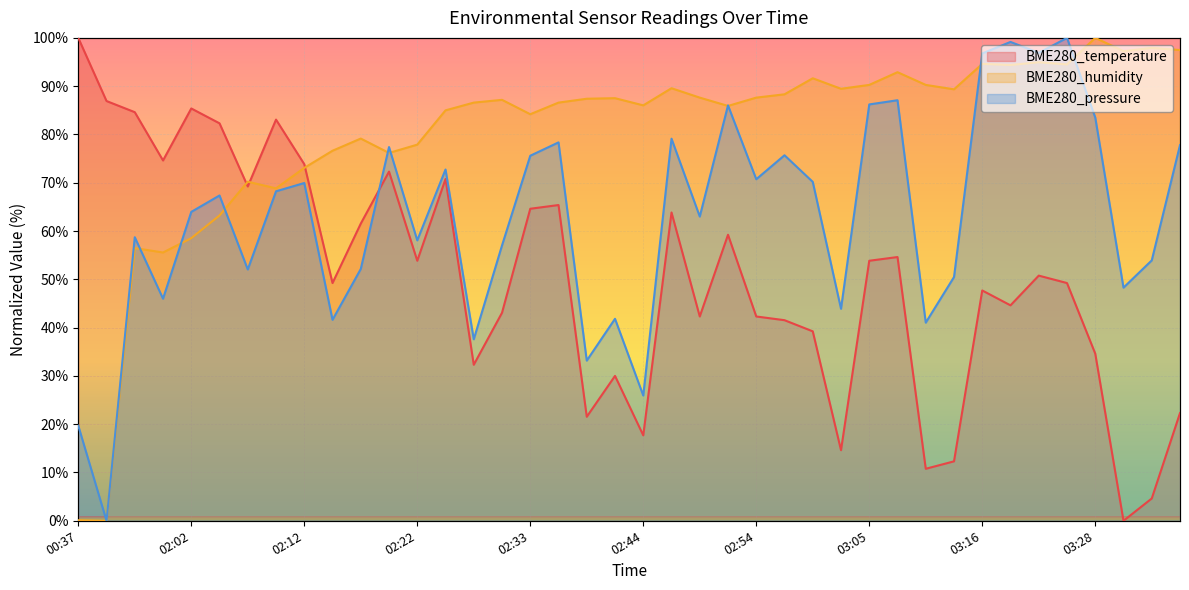

After their last crossing, which series has the higher values: BME280_temperature or BME280_humidity?

BME280_humidity